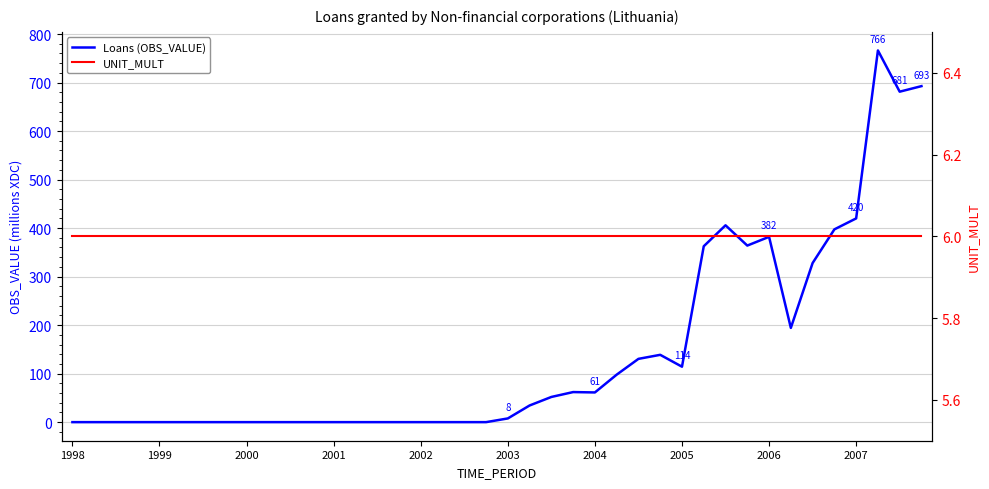

What position from the right is 10?

30